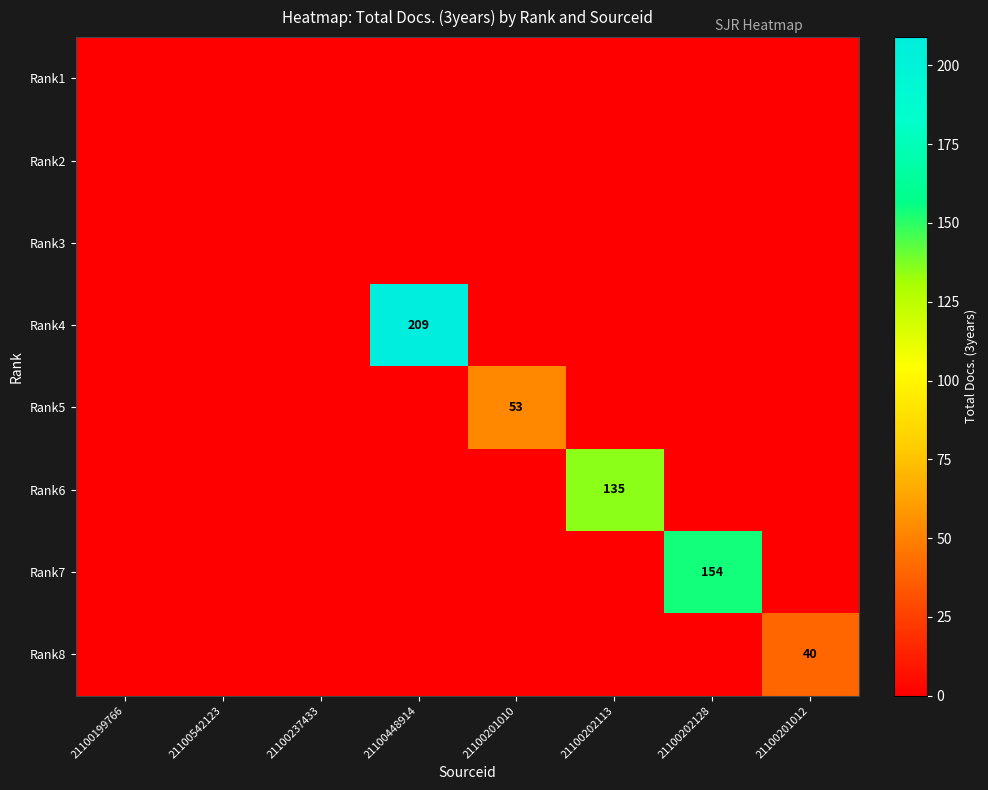

True or false: Rank7 has a value of 214 at 21100202128.

False